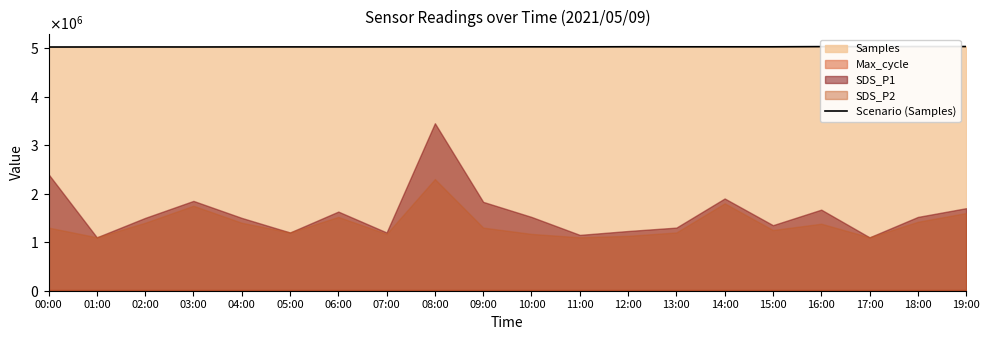

What is the difference between the values at 01:00 and 17:00?

7604